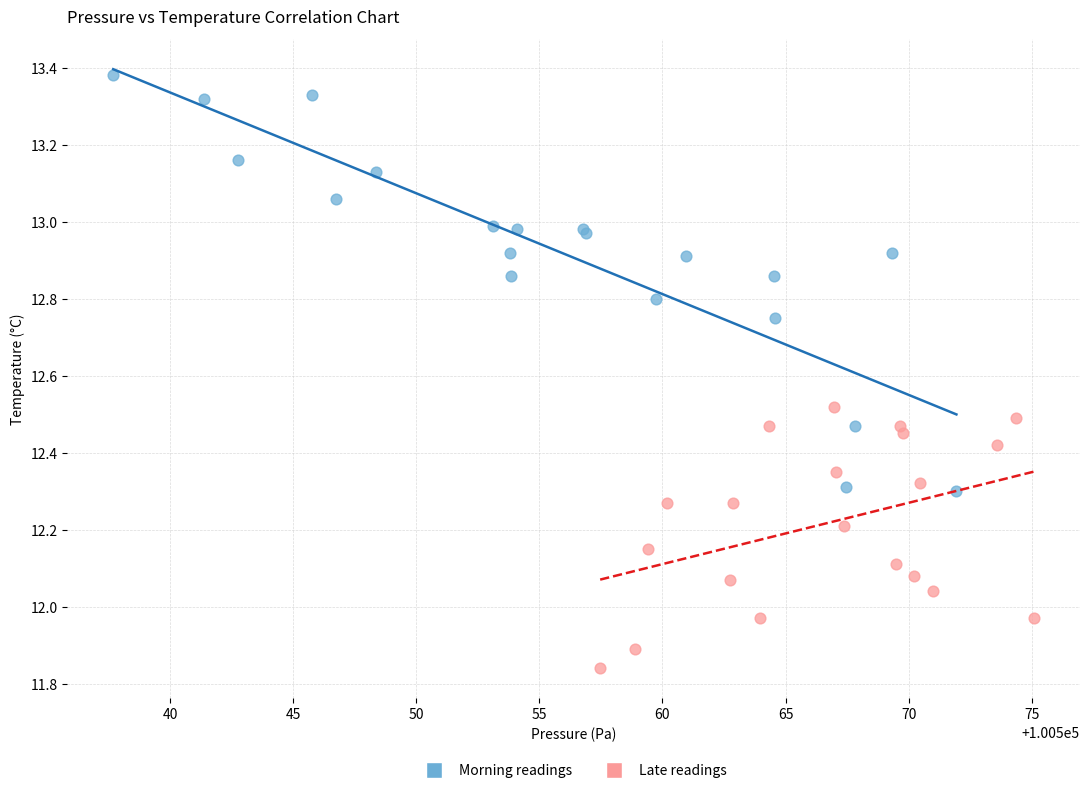

Which series contains the lowest Y value?

Late readings